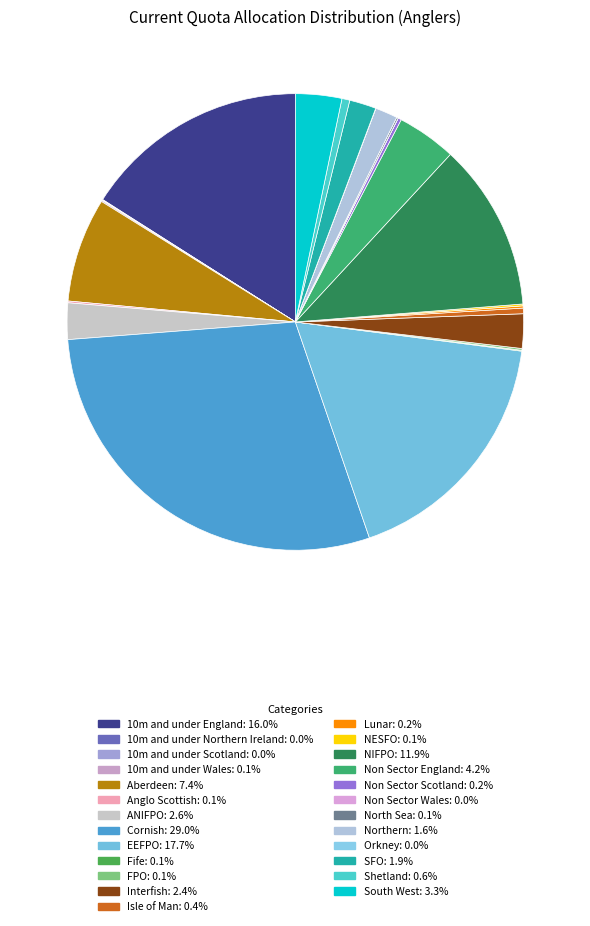

True or false: Lunar accounts for 0% of the total.

True